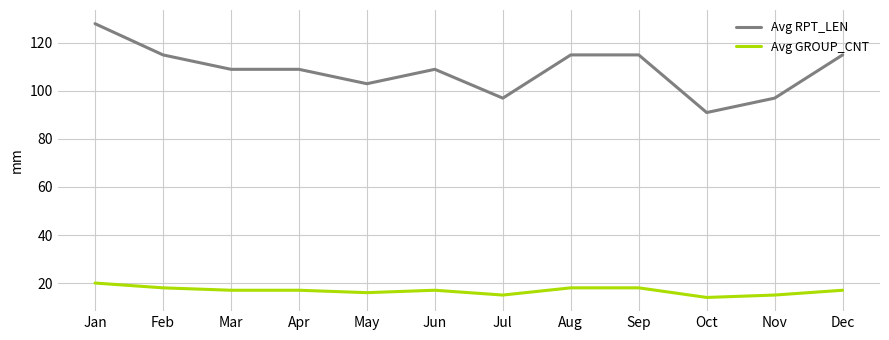

How many lines are shown in the chart?

2